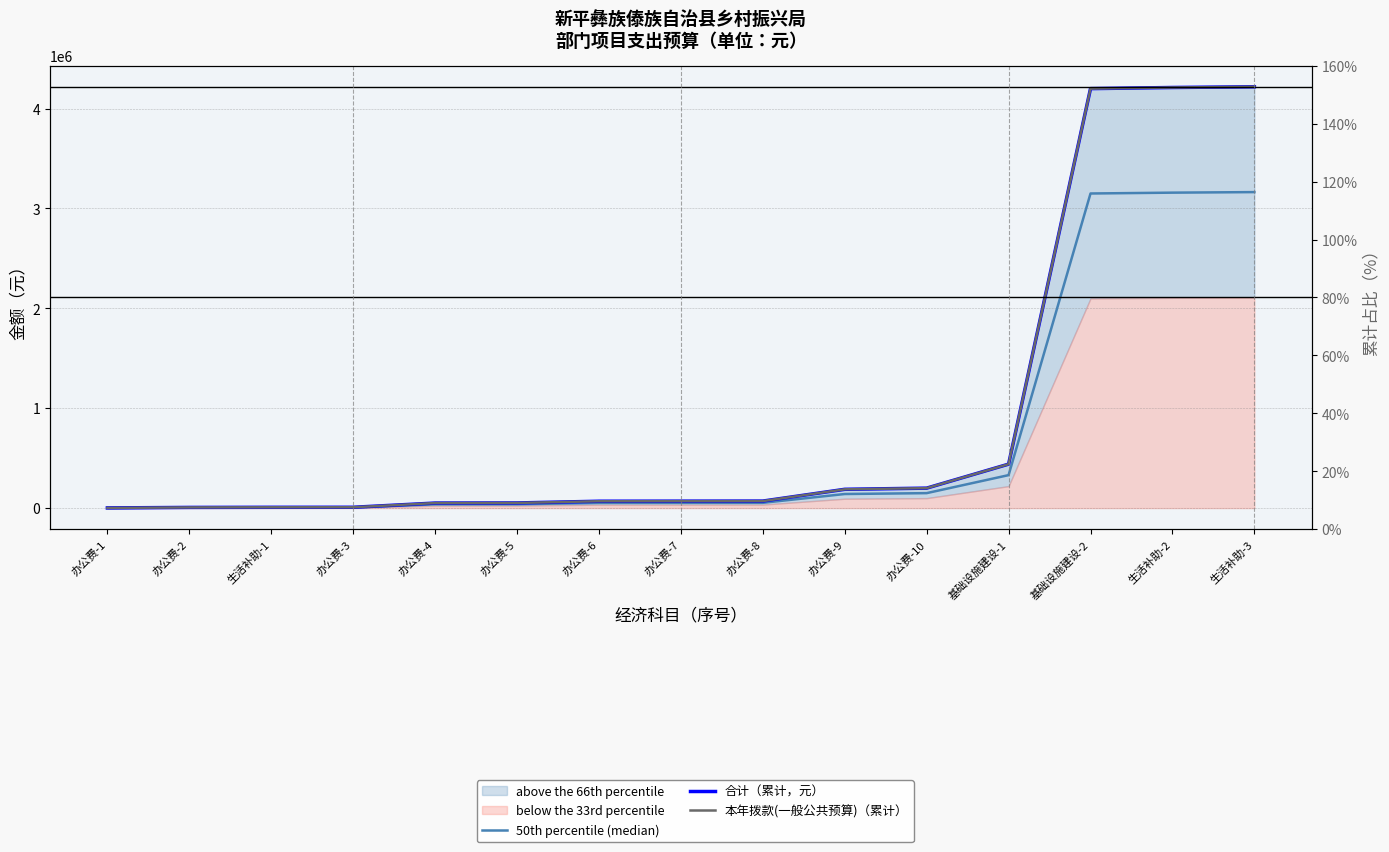

The 50th percentile (median) series shows 886381.0 at 基础设施建设-2. True or false?

False